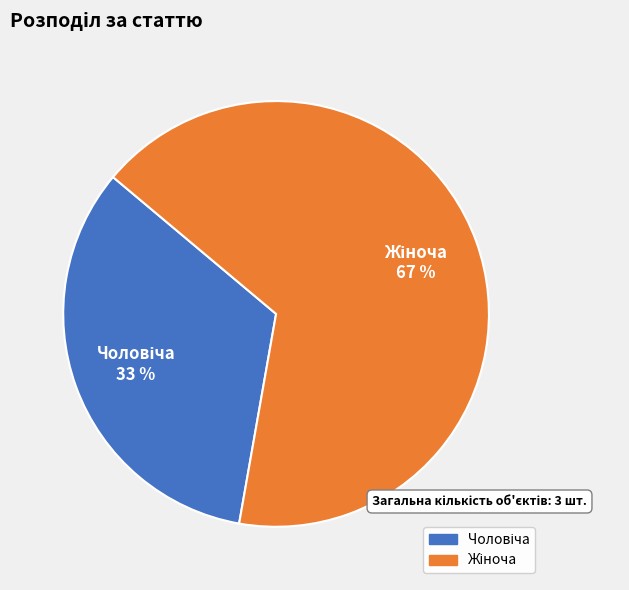

To the nearest percent, what is the average slice percentage?

50%